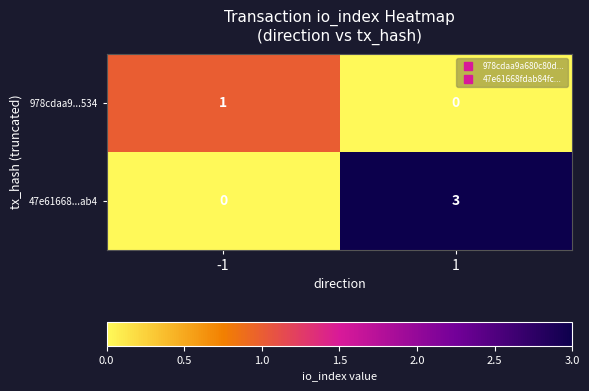

What is the greatest value displayed?

3